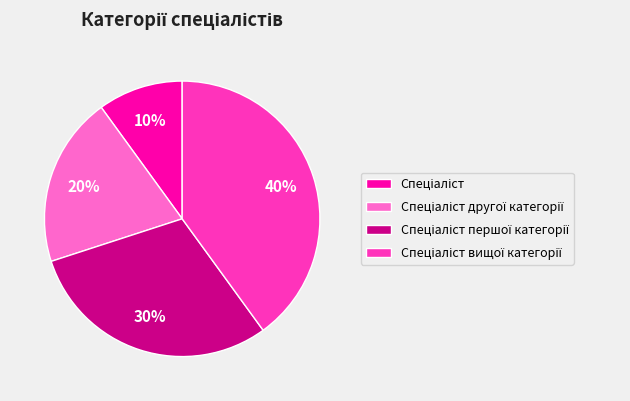

To the nearest percent, what is the average slice percentage?

25%